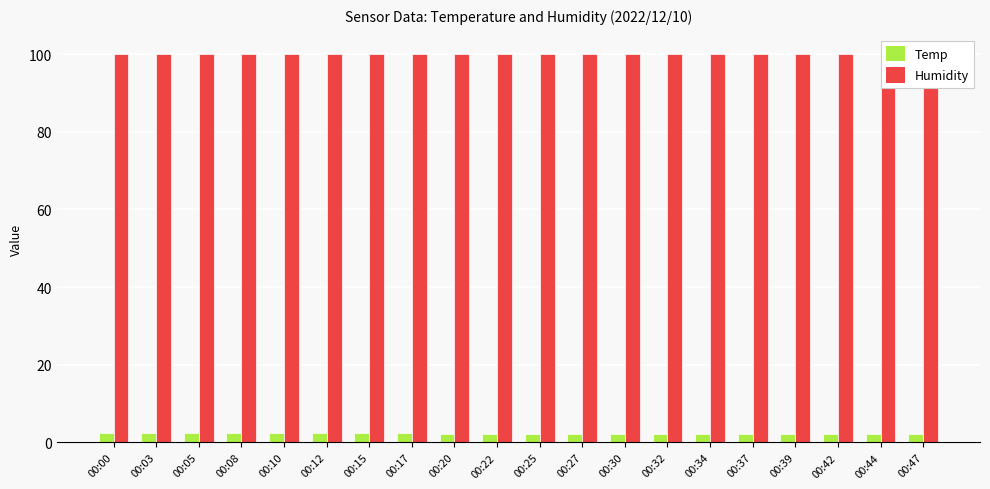

True or false: Temp has a value of 2.3 at 00:20.

True